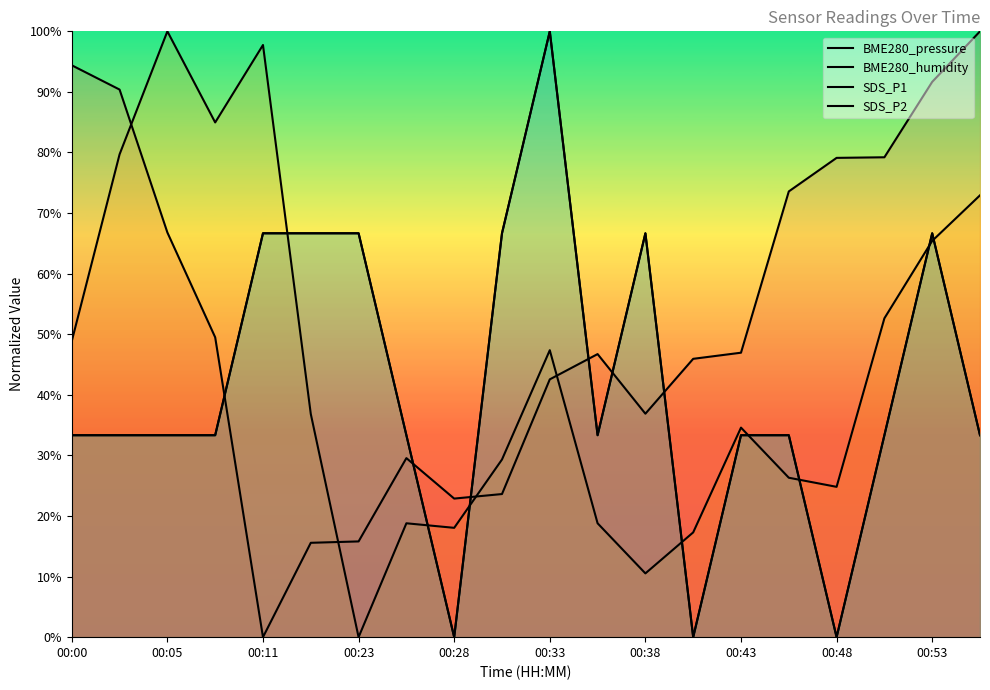

What is the difference between the second highest and minimum values in the BME280_humidity series?

97.7